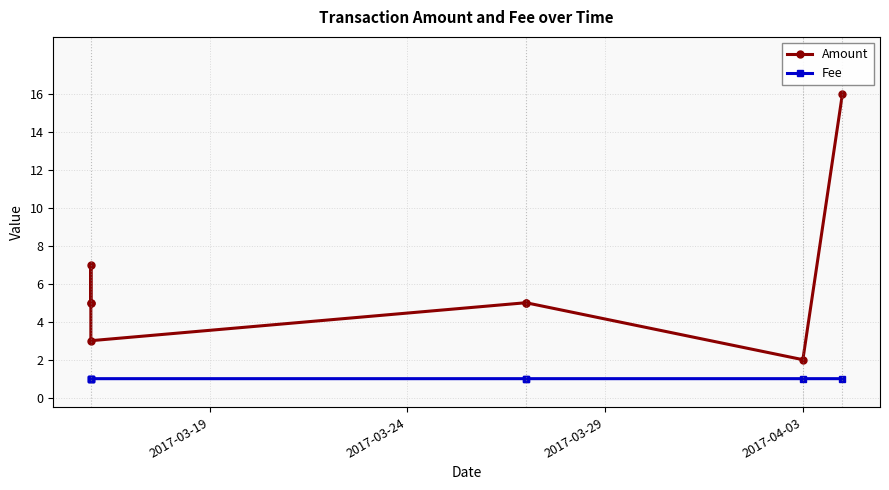

The Fee series shows 0.4 at 5. True or false?

False